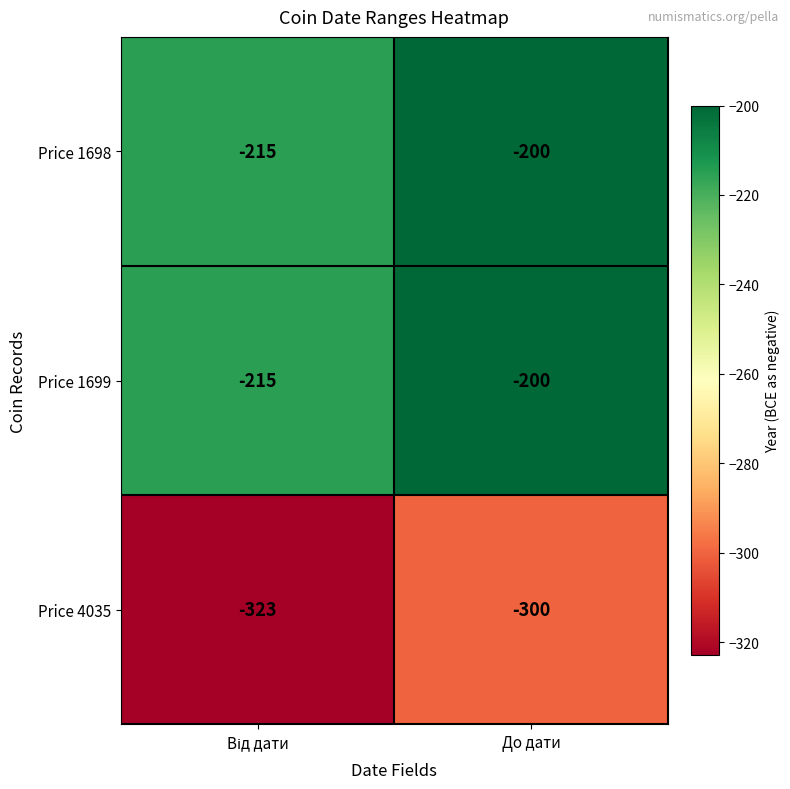

Reading right to left, list all the values displayed in this chart.

Price 1698: -200	-215
Price 1699: -200	-215
Price 4035: -300	-323